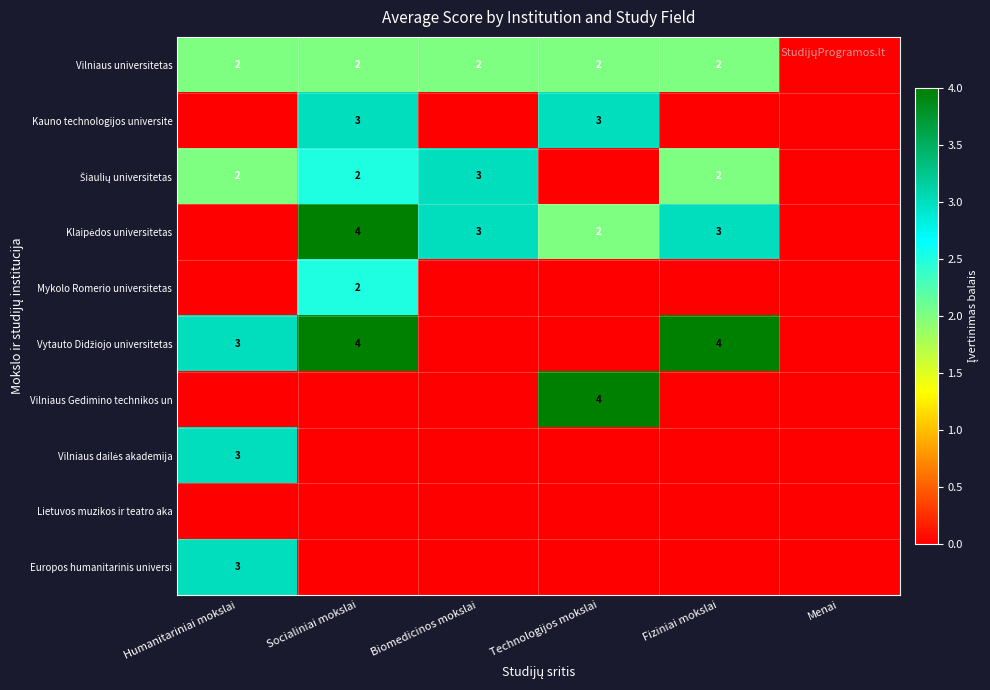

What is the highest value of the Kauno technologijos universite series?

3.0